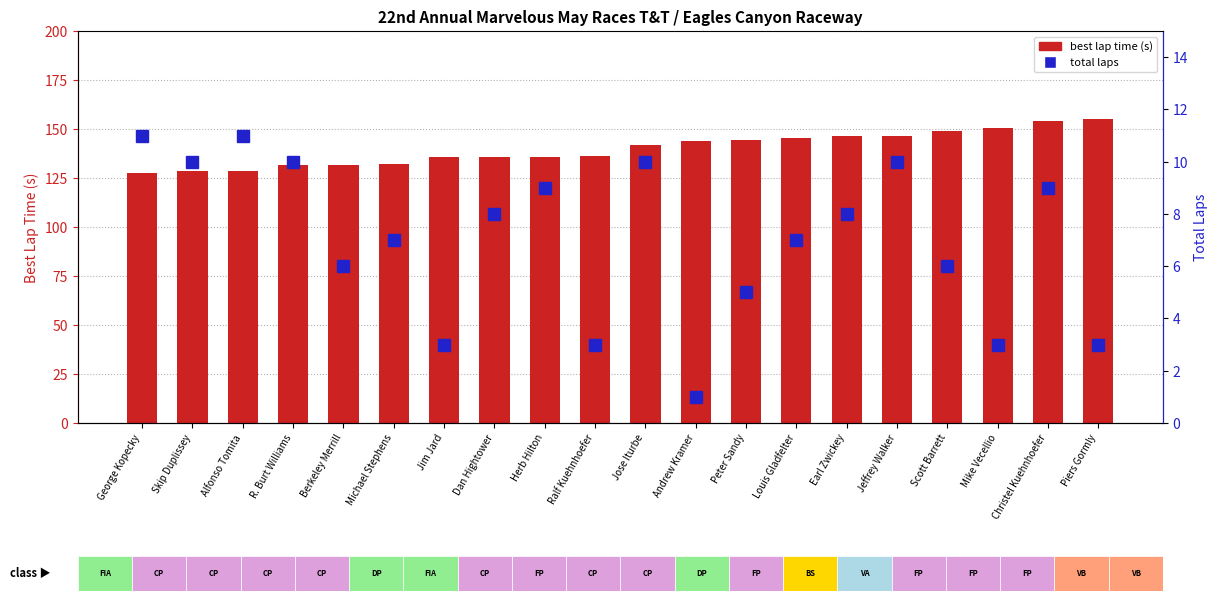

What is the spread (max minus min) of values at Jim Jard?

132.7